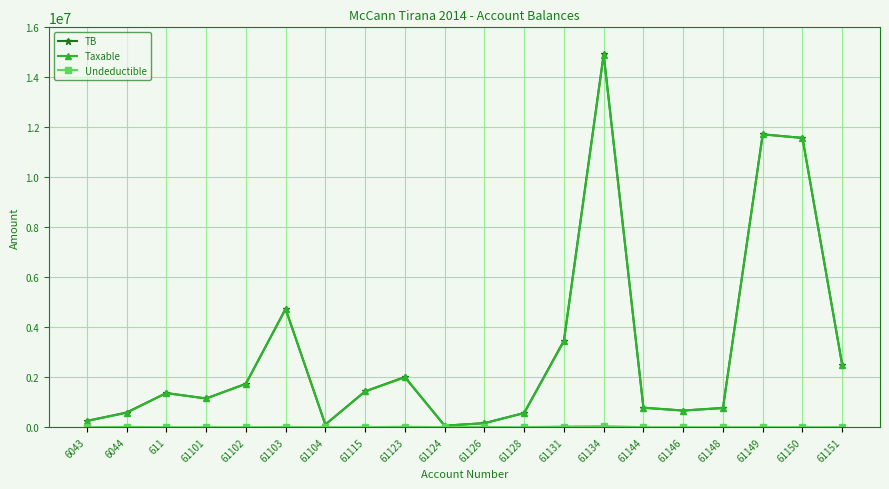

In Taxable, how many points are higher than both neighbors (excluding endpoints)?

5